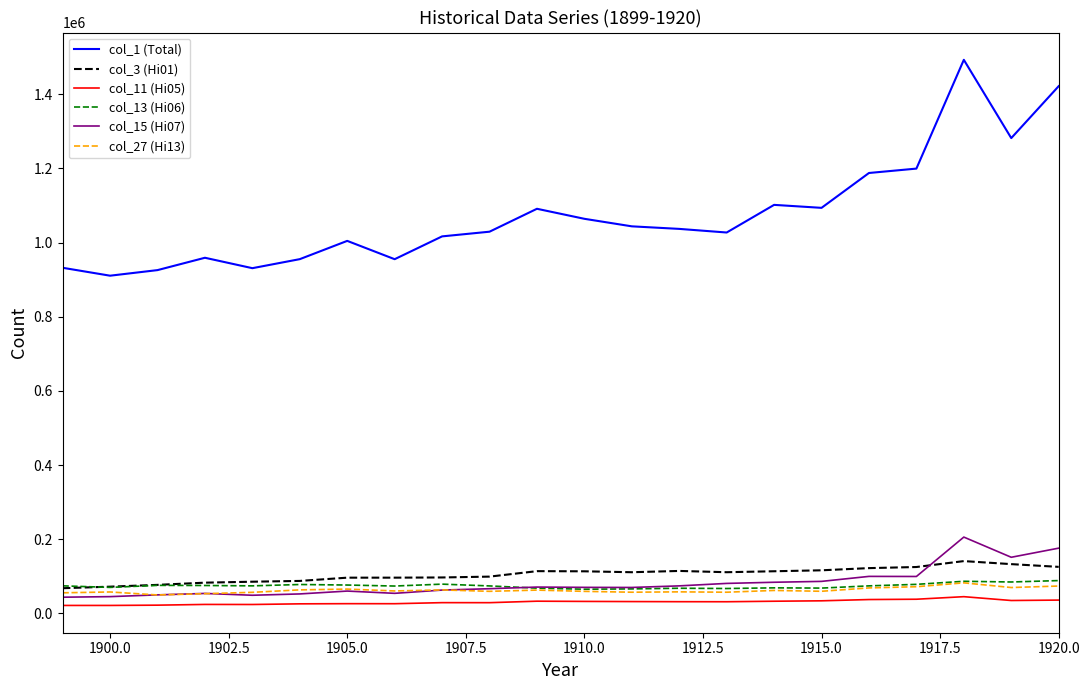

Which series has the largest range (max minus min)?

col_1 (Total)